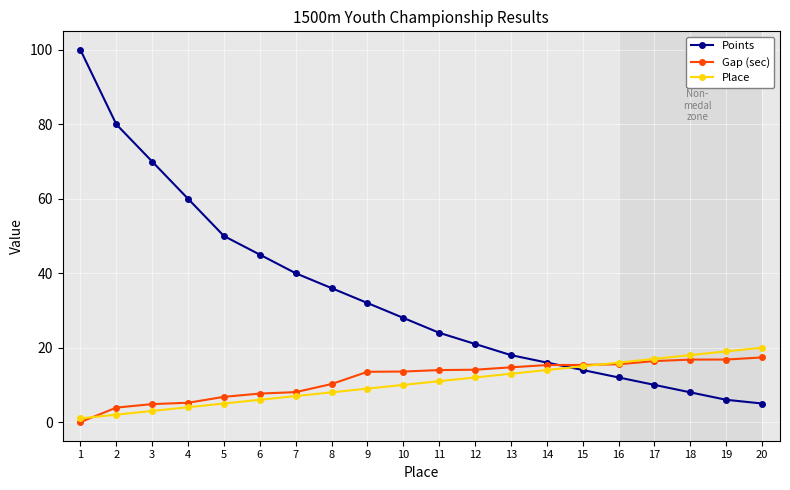

How many categories are shown in the chart?

20